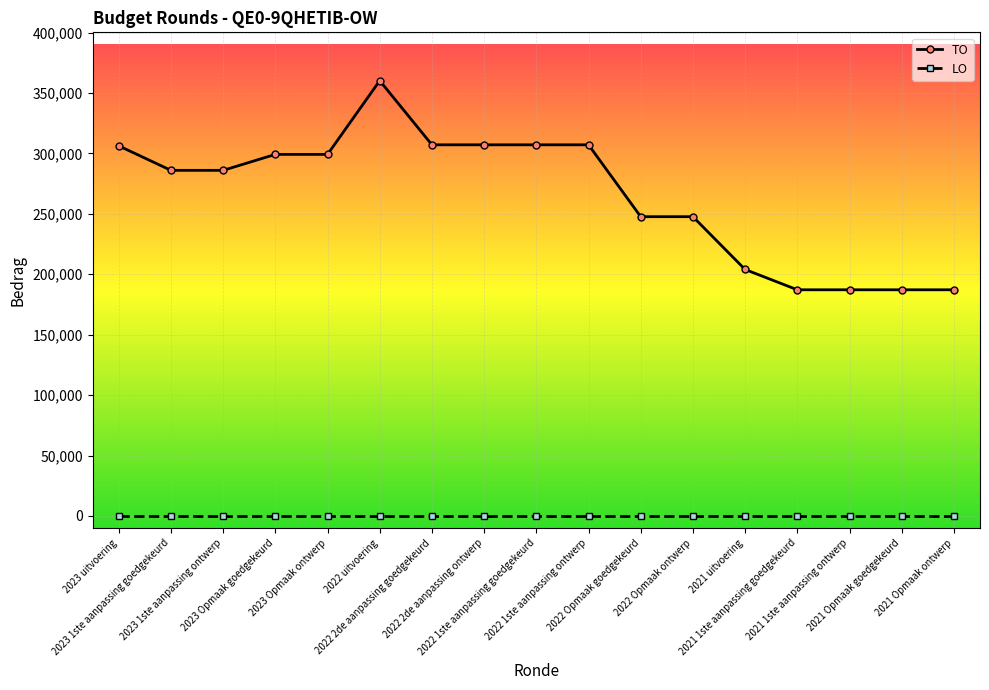

Is it true that LO equals 0 at 2023 uitvoering?

True